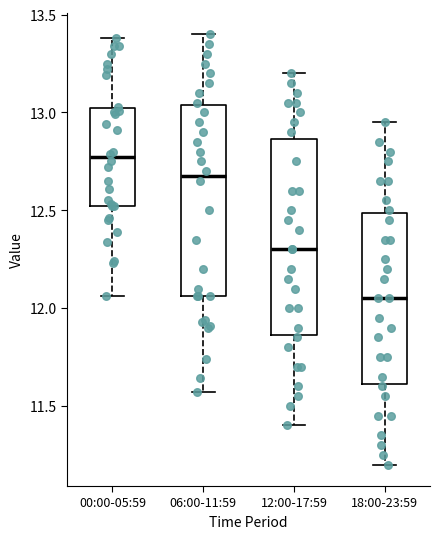

Which box's median line is the lowest?

18:00-23:59